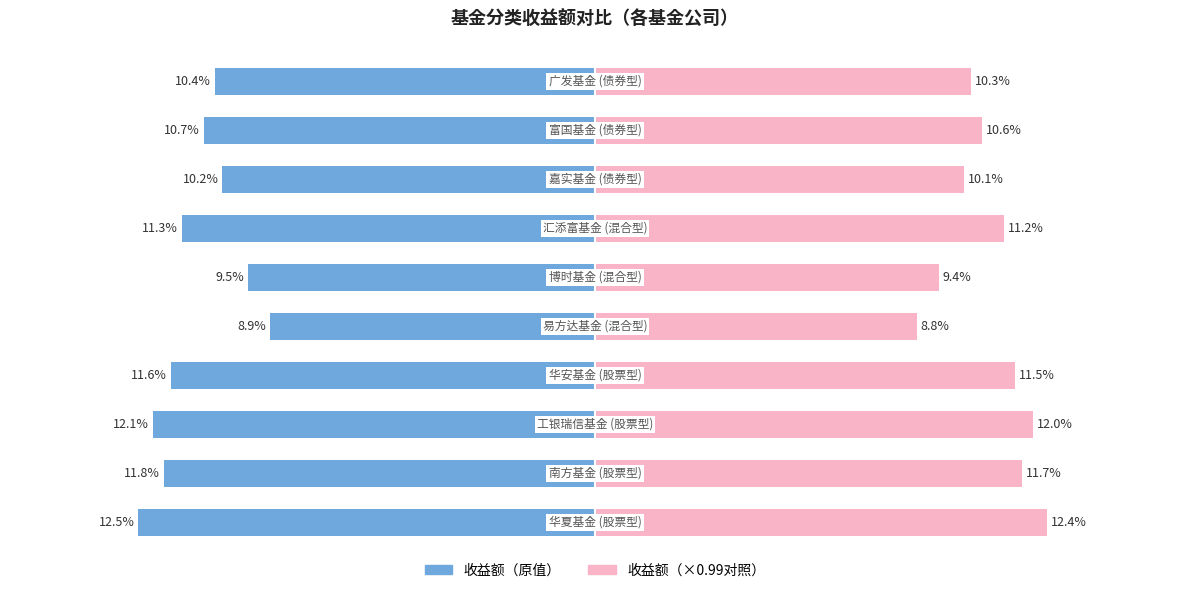

What is the value of the 股票/混合/债券型基金 bar at the 10th from the left?

-0.1